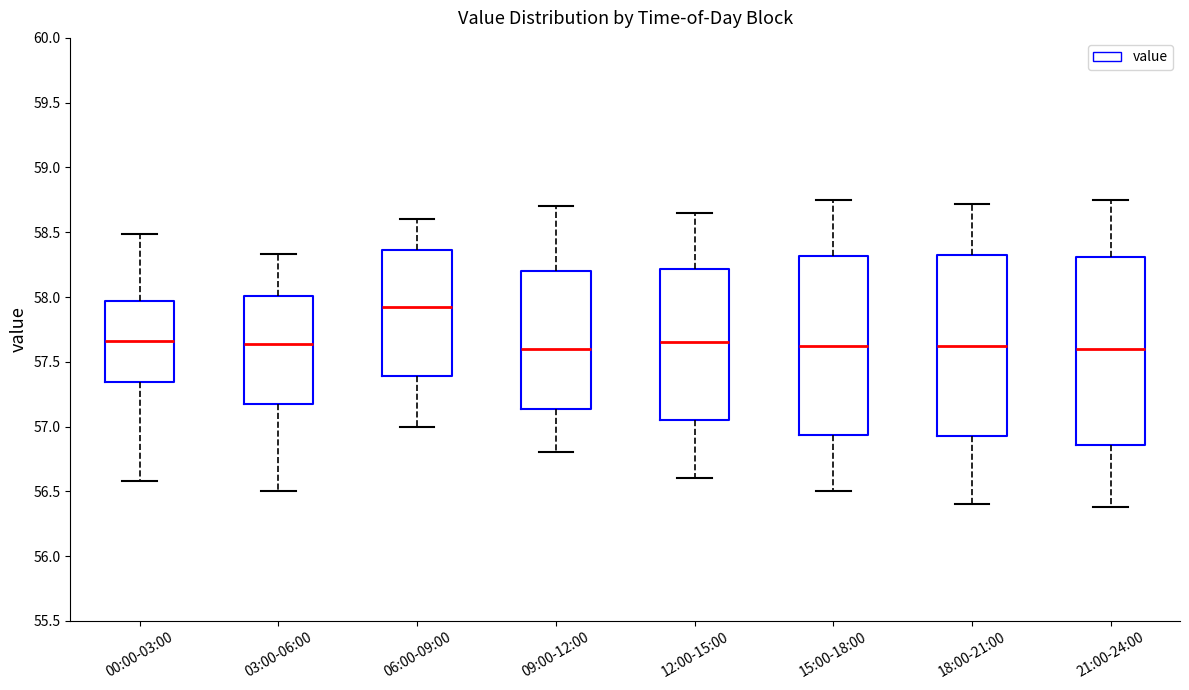

Which box is the tallest, from its lower edge to its upper edge?

21:00-24:00